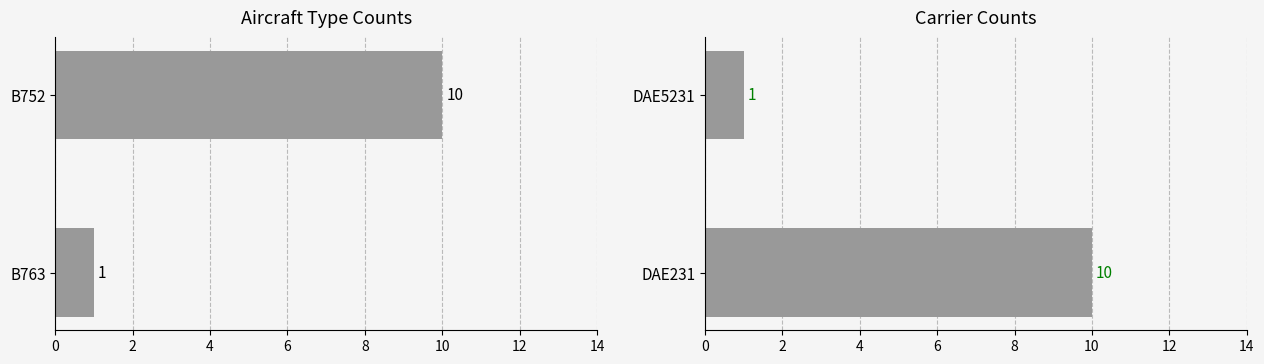

Which series has the widest spread of values?

Aircraft Type